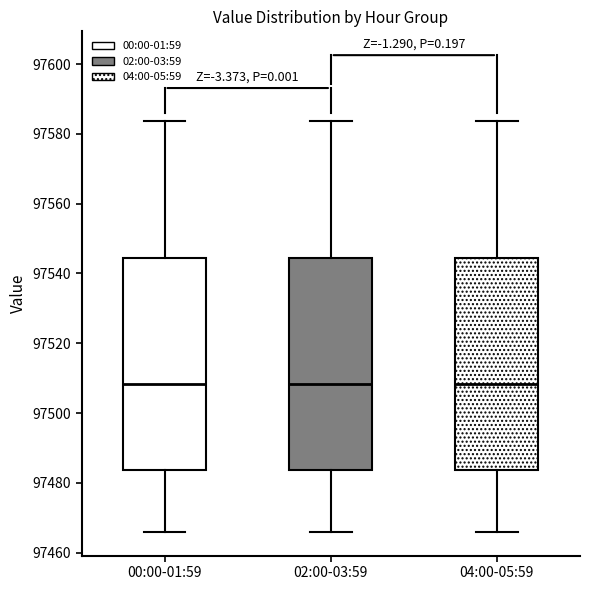

Reading left to right, read every box against the y-axis: the position of its median line, the range the box covers, and the ends of its whiskers. The values are not printed on the chart, so give them approximately, as read against the axis.

00:00-01:59: median 97508, box 97484 to 97544, whiskers 97466 to 97584
02:00-03:59: median 97508, box 97484 to 97544, whiskers 97466 to 97584
04:00-05:59: median 97508, box 97484 to 97544, whiskers 97466 to 97584